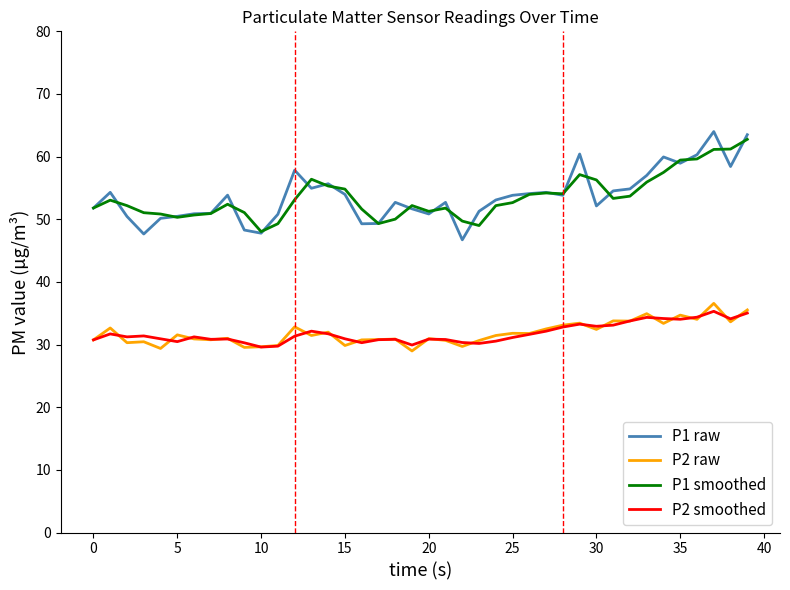

True or false: P2 smoothed and P1 smoothed intersect in this chart.

False